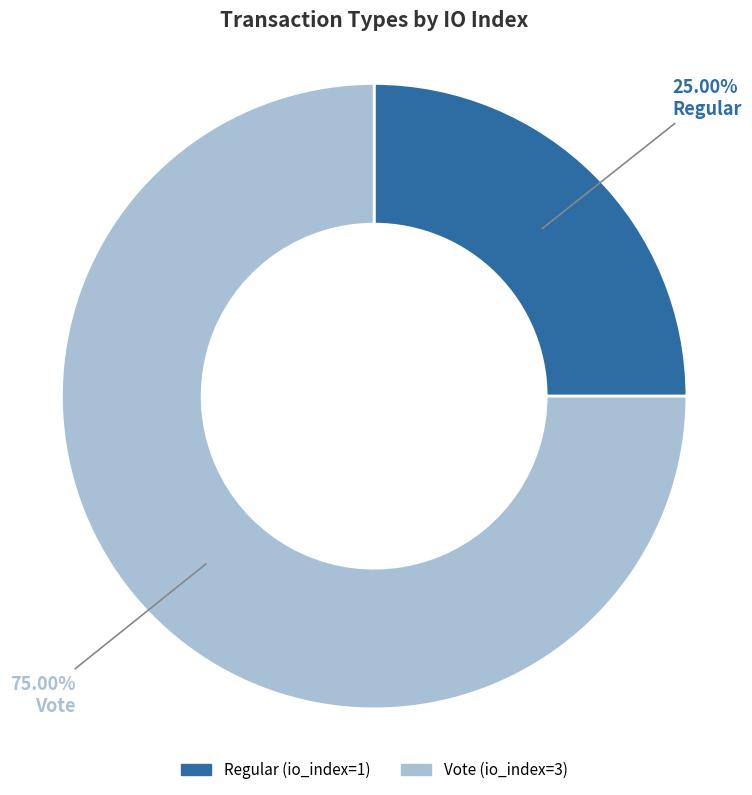

True or false: Regular accounts for 25% of the total.

True